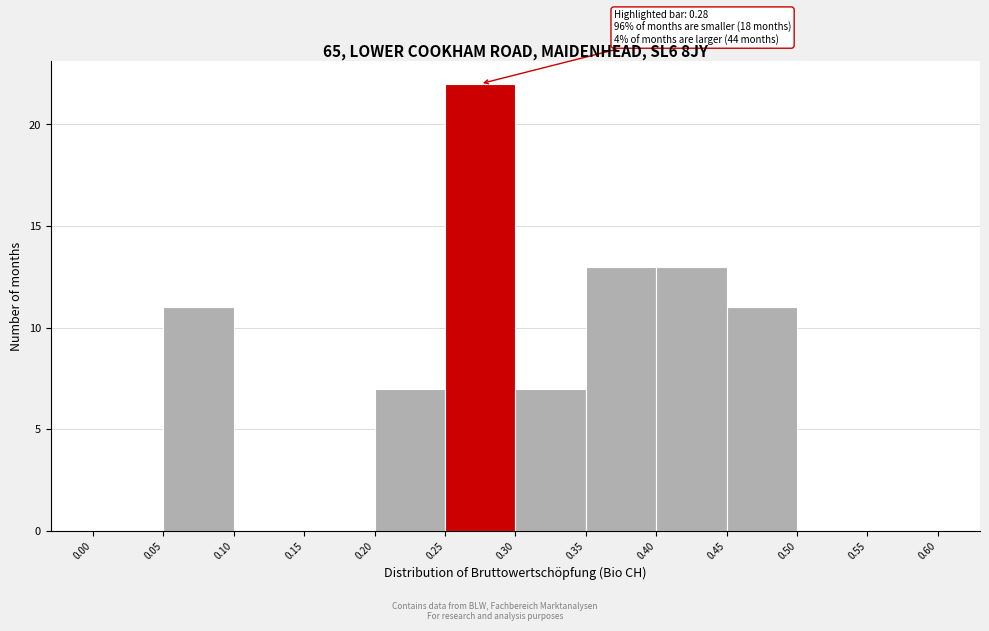

Over which range of the x-axis is the bar tallest?

0.25 to 0.30